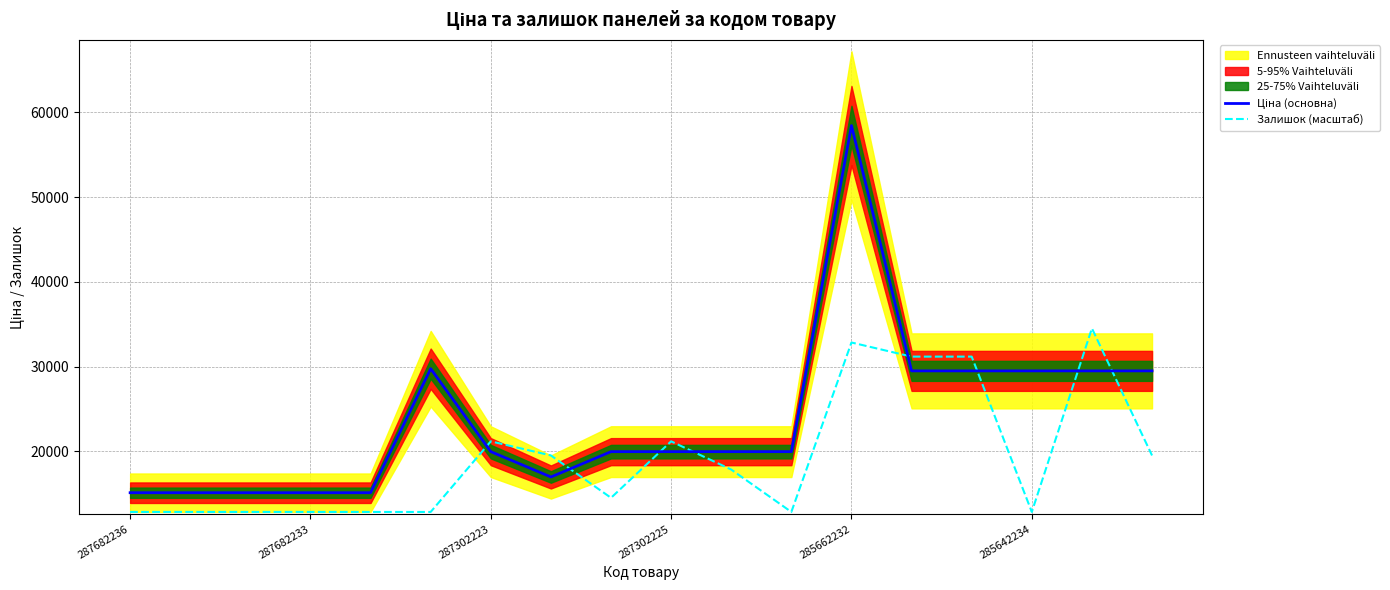

What is the minimum value for Залишок (масштаб)?

12852.0